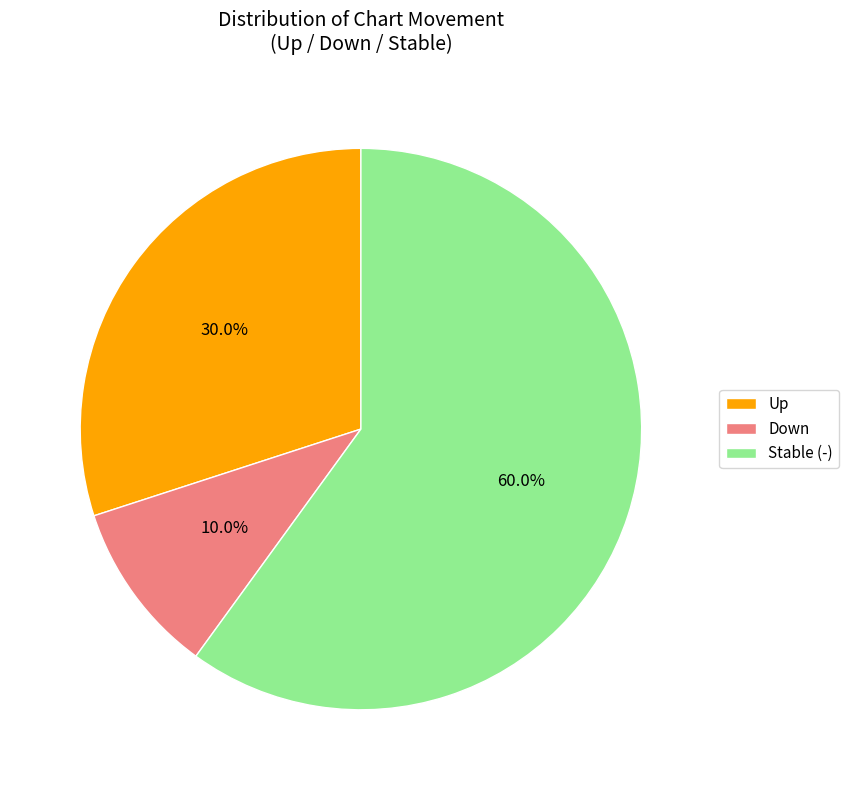

Between Stable (-) and Up, which is larger?

Stable (-)